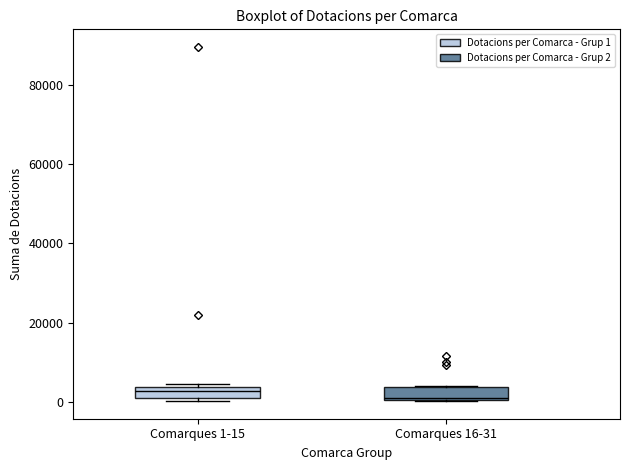

Where is the lower edge of the box for Comarques 16-31 on the y-axis? The values are not printed on the chart, so give them approximately, as read against the axis.

0